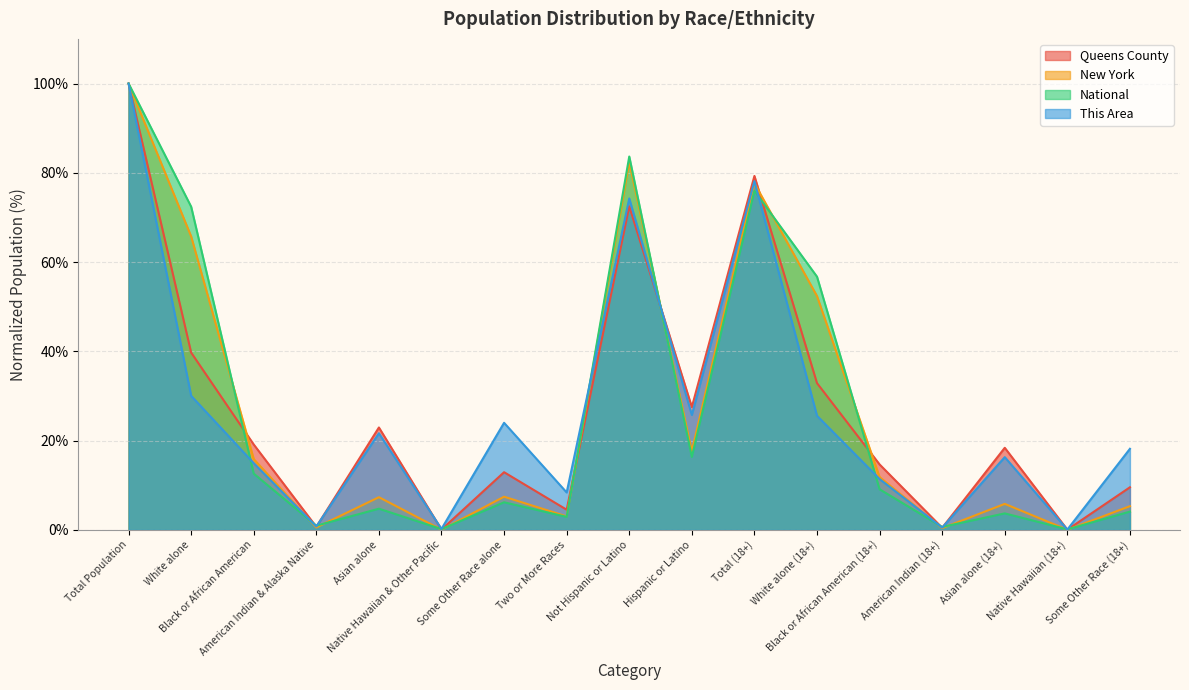

What position from the left is Native Hawaiian & Other Pacific?

6